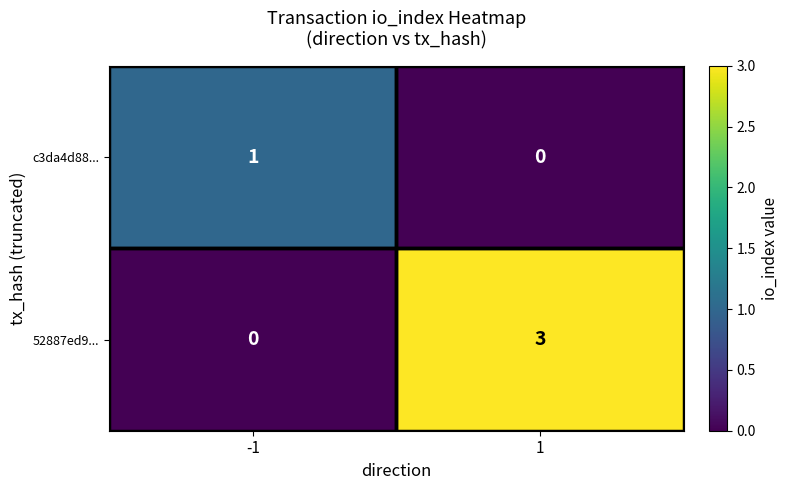

What is the difference between the highest and lowest values at -1?

1